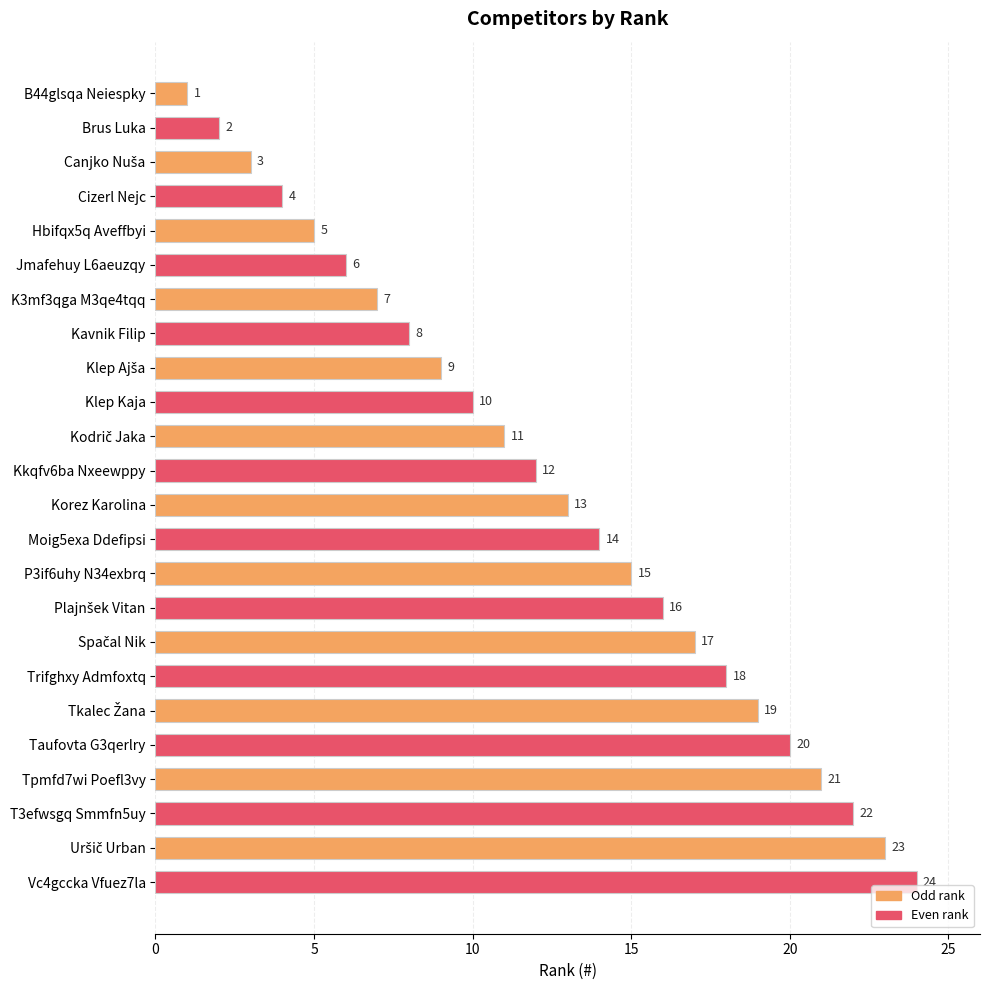

How many categories are shown in the chart?

24